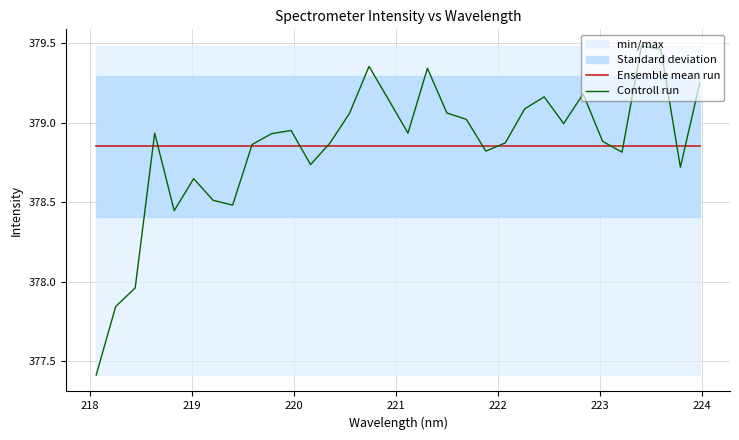

Is the value of Controll run at 219 greater than the value of Ensemble mean run at 15?

No